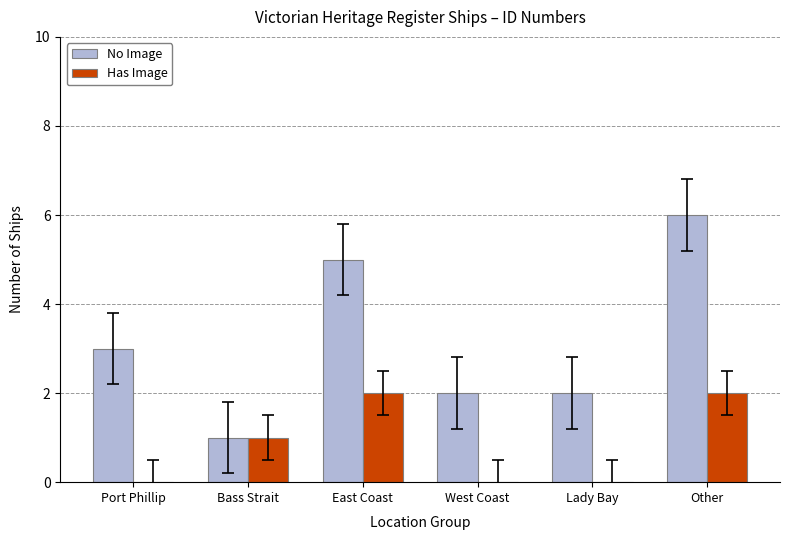

Between Bass Strait and East Coast, which series saw the biggest shift?

No Image